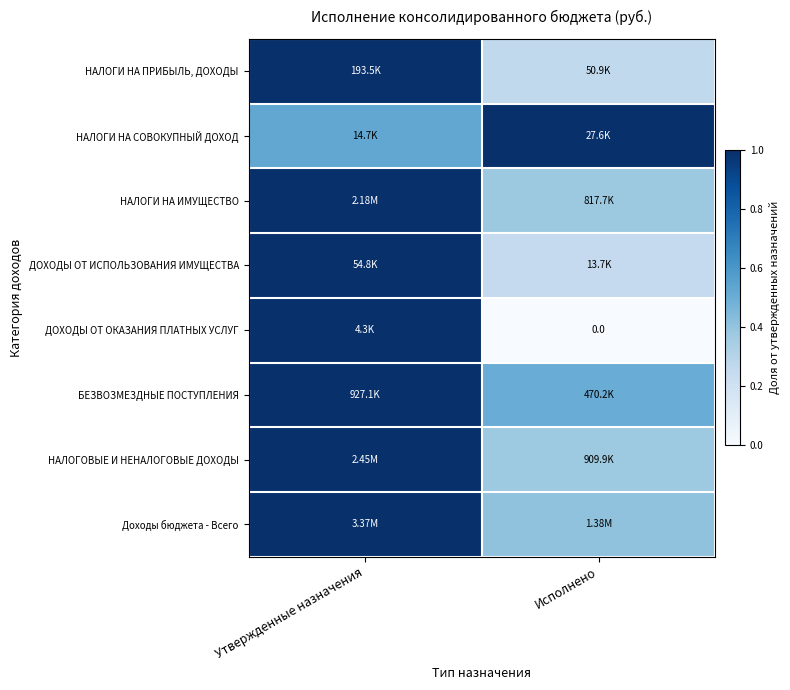

The value of БЕЗВОЗМЕЗДНЫЕ ПОСТУПЛЕНИЯ at Утвержденные назначения is 1.0. True or false?

True